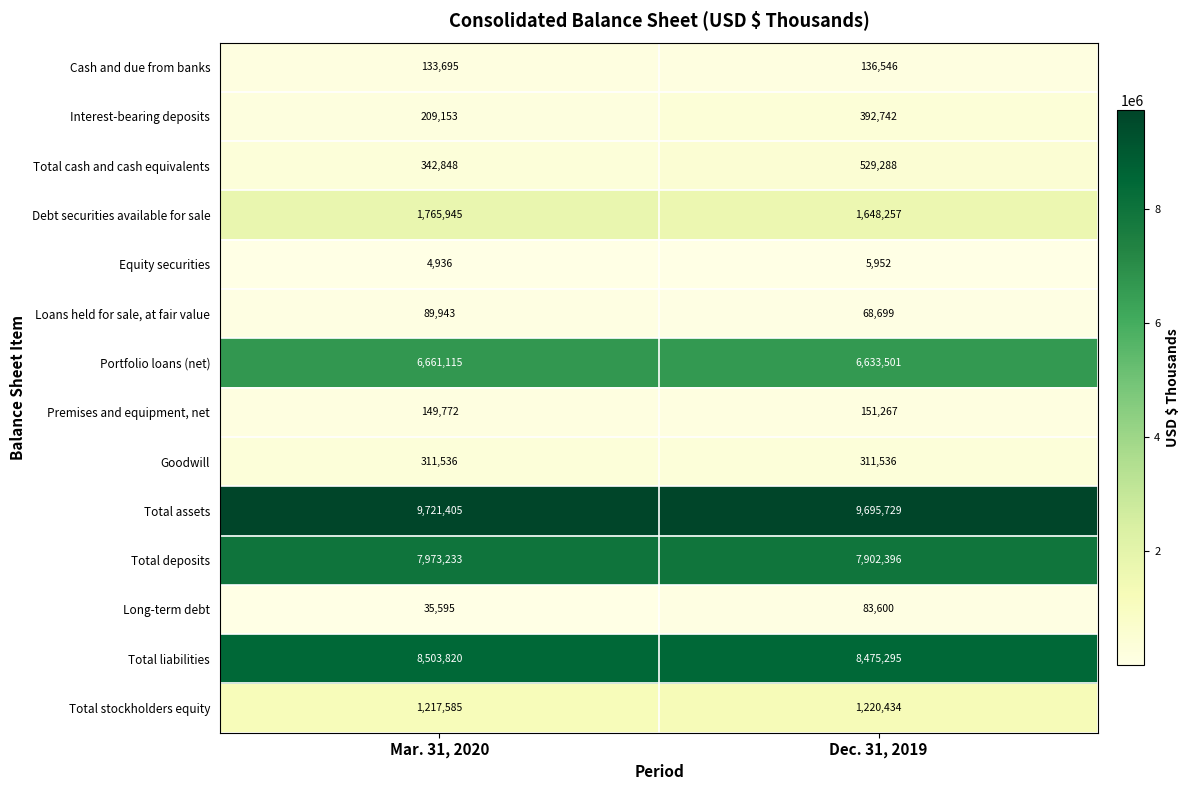

At which label is Total cash and cash equivalents closest to 436068?

Mar. 31, 2020